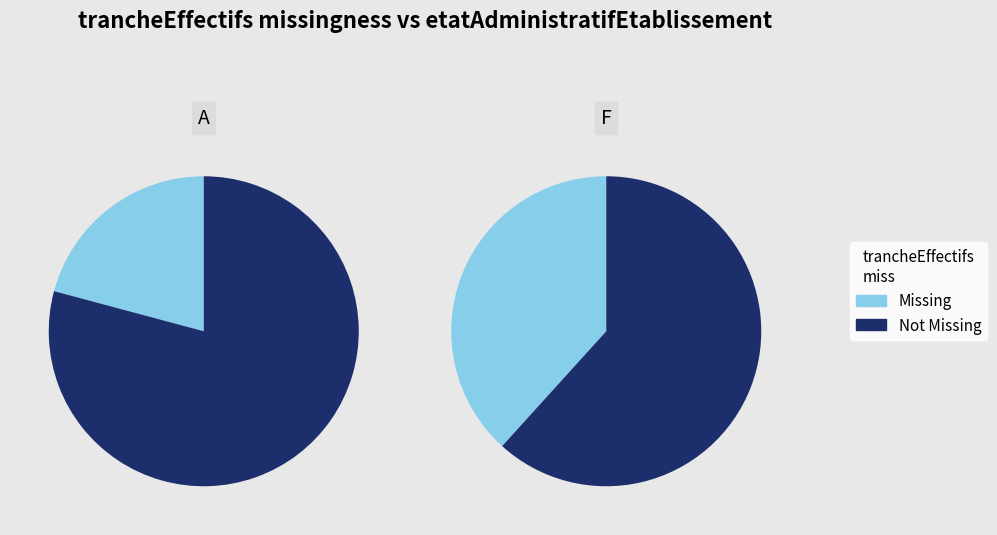

Count the number of slices in the pie.

2